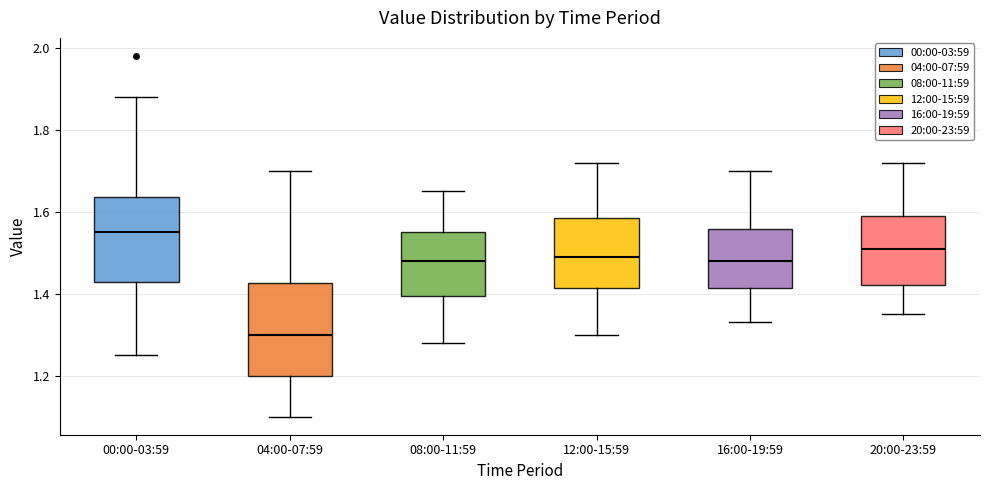

Reading left to right, read every box against the y-axis: the position of its median line, the range the box covers, and the ends of its whiskers. The values are not printed on the chart, so give them approximately, as read against the axis.

00:00-03:59: median 1.56, box 1.42 to 1.64, whiskers 1.26 to 1.88
04:00-07:59: median 1.30, box 1.20 to 1.42, whiskers 1.10 to 1.70
08:00-11:59: median 1.48, box 1.40 to 1.56, whiskers 1.28 to 1.66
12:00-15:59: median 1.50, box 1.42 to 1.58, whiskers 1.30 to 1.72
16:00-19:59: median 1.48, box 1.42 to 1.56, whiskers 1.34 to 1.70
20:00-23:59: median 1.52, box 1.42 to 1.60, whiskers 1.36 to 1.72